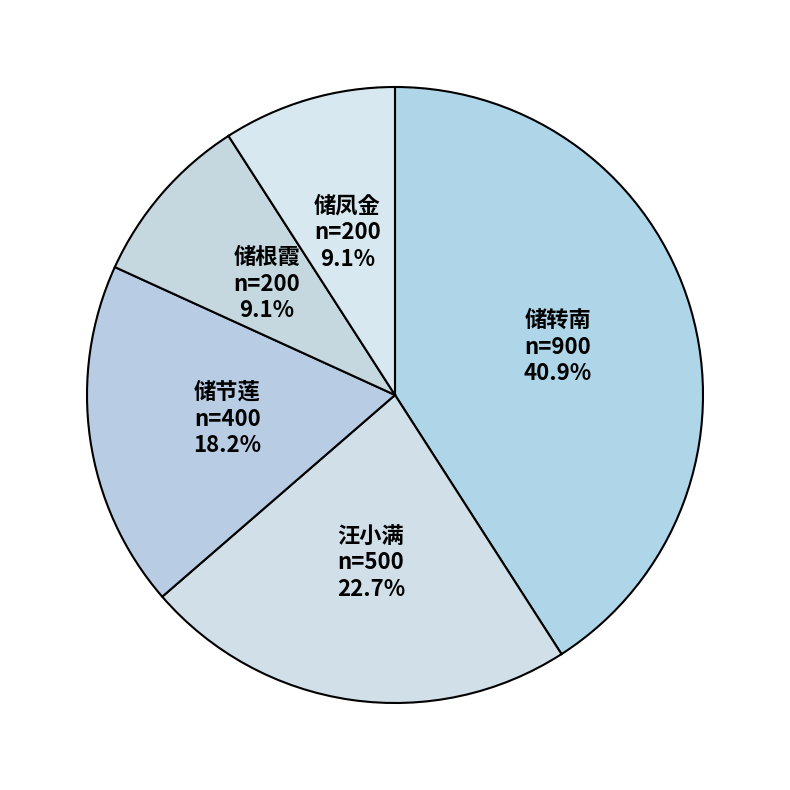

Between 储节莲 and 储凤金, which is larger?

储节莲